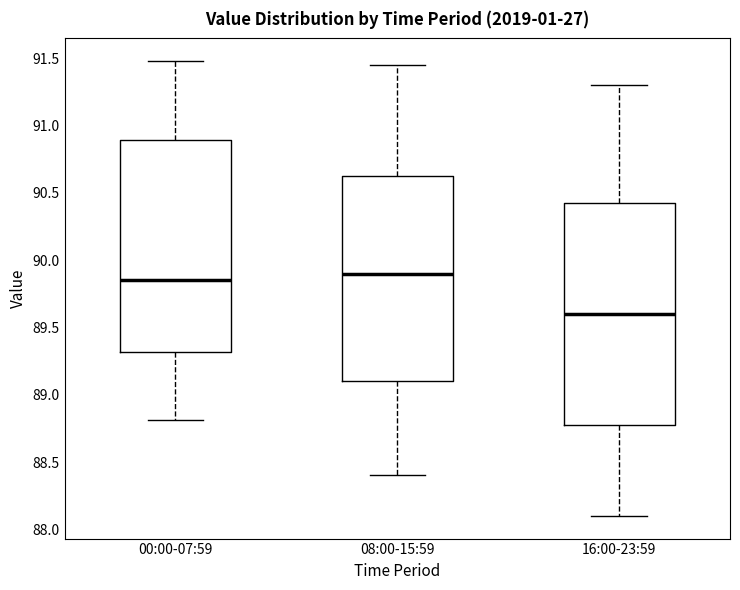

Which box's median line is the lowest?

16:00-23:59